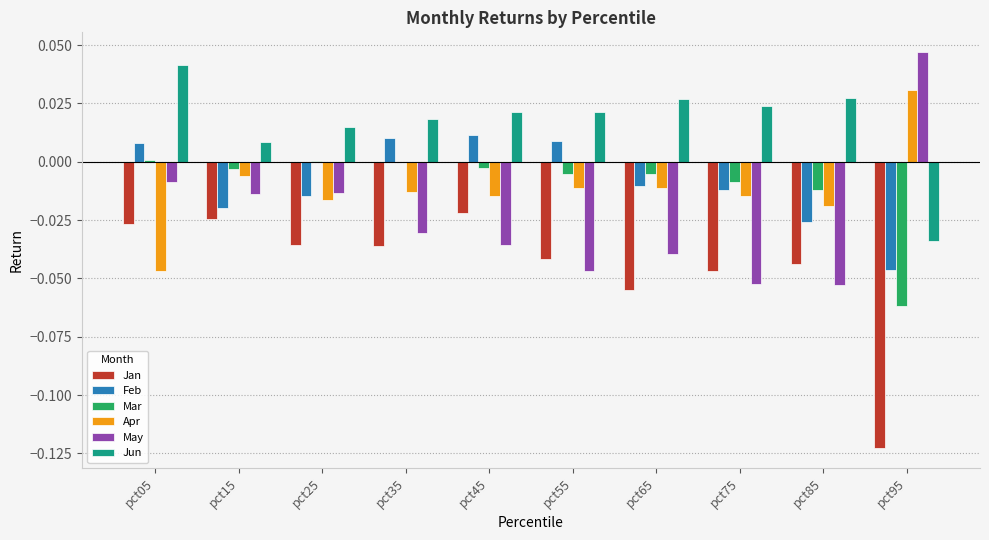

Is it true that Jun equals -0.0 at pct95?

True